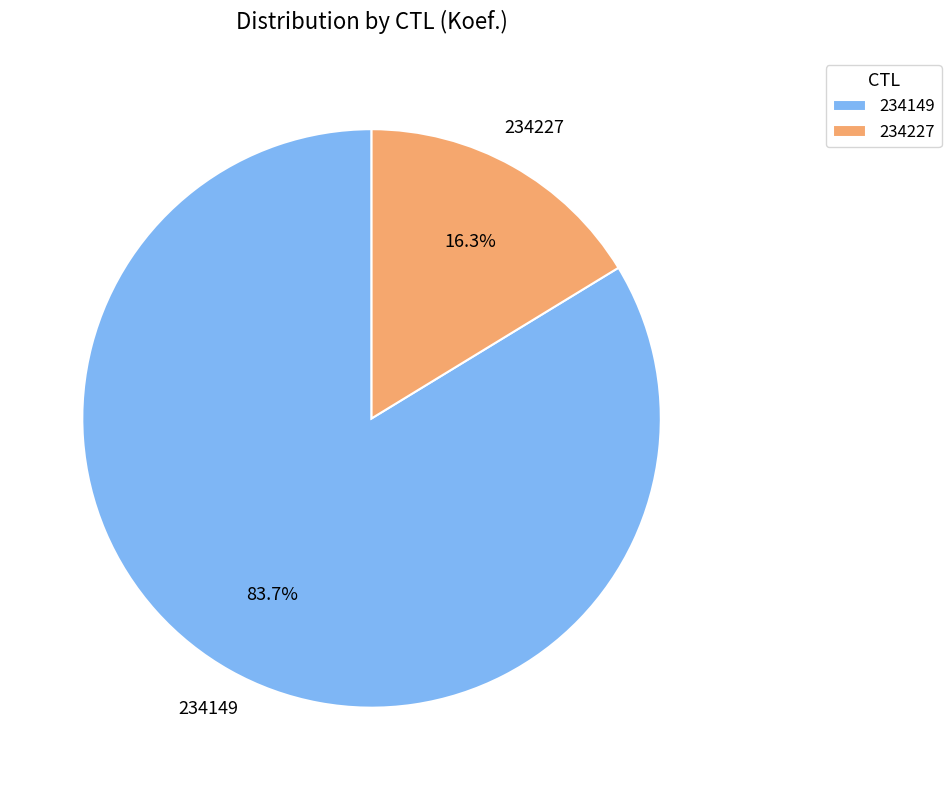

How much of the chart is everything except 234227?

83.7%